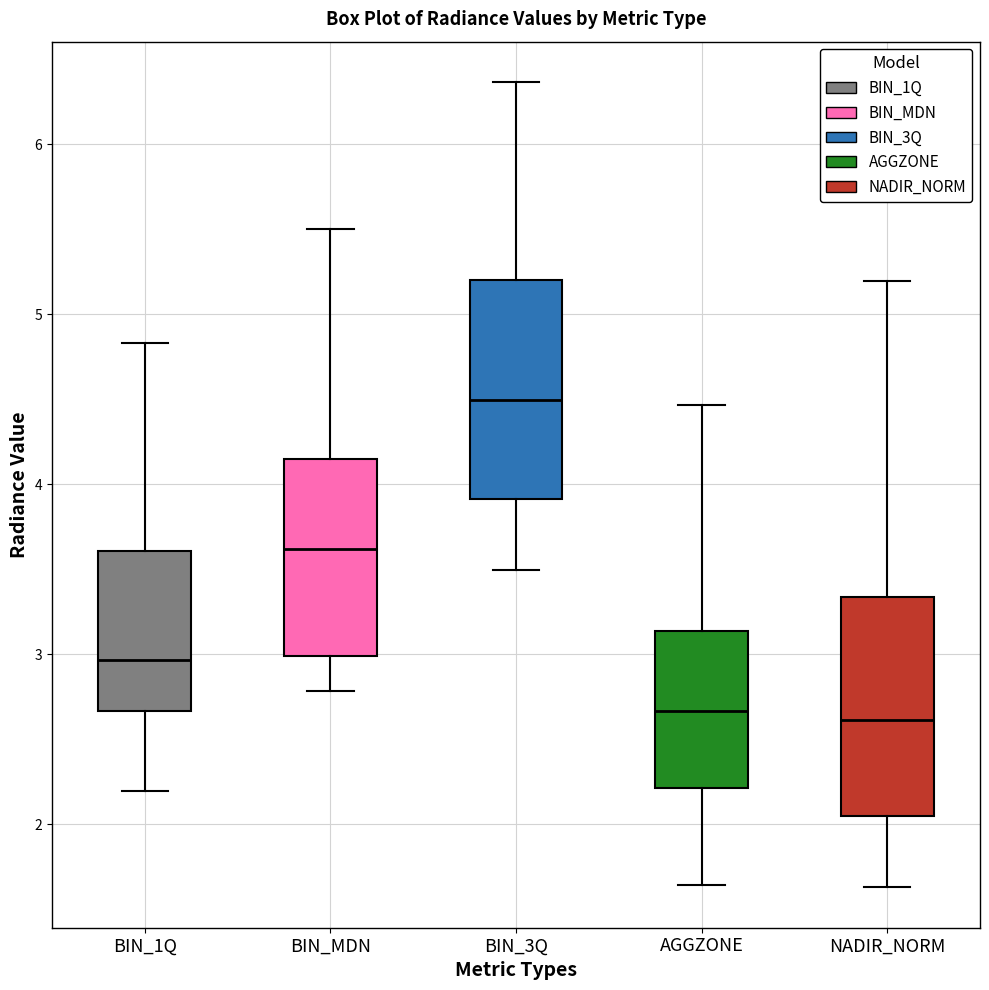

Where is the upper edge of the box for BIN_1Q on the y-axis? The values are not printed on the chart, so give them approximately, as read against the axis.

3.6